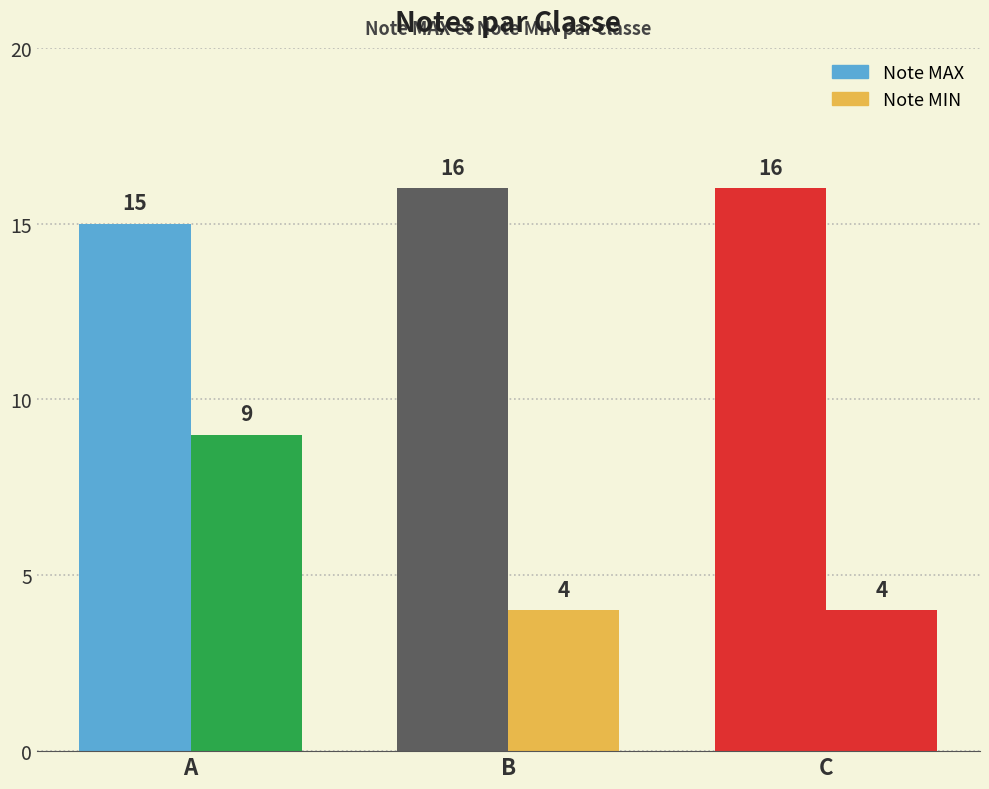

What is the lowest value of the Note MAX series?

15